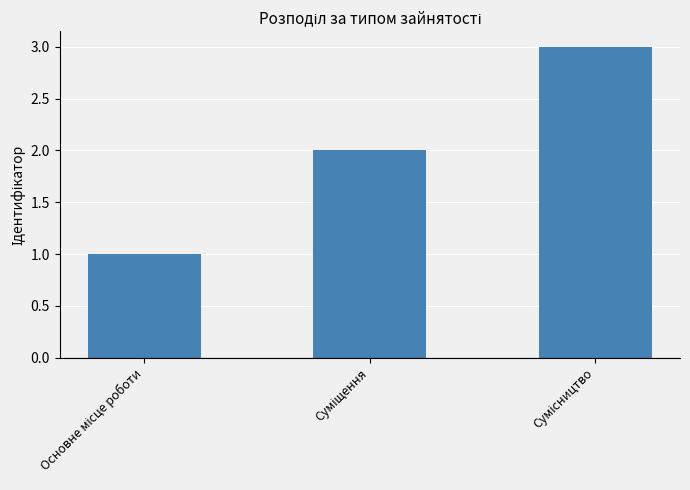

What is the sum of all values?

6